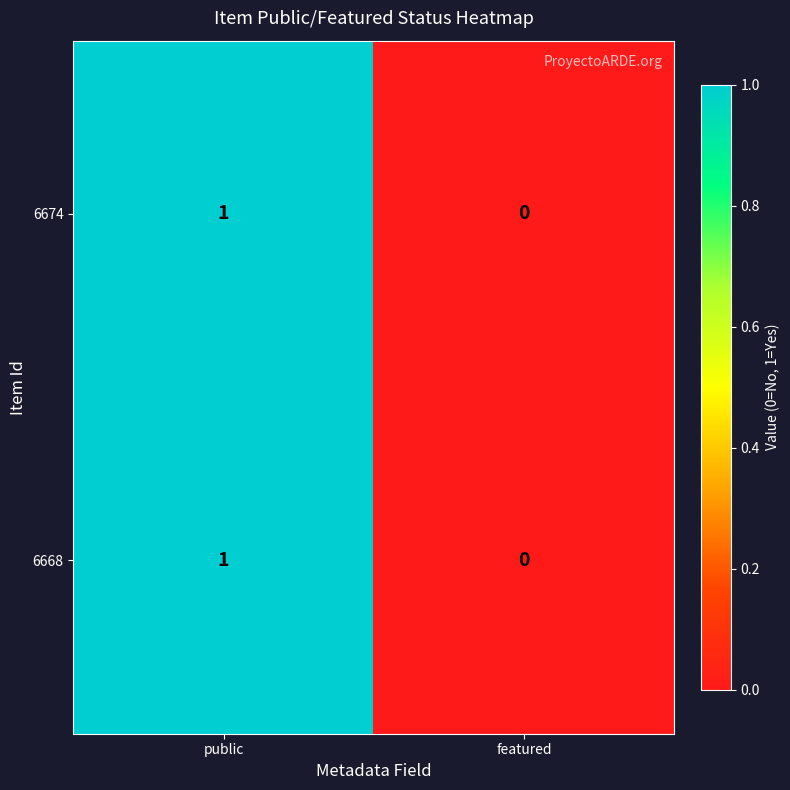

How many data points does each series have?

2